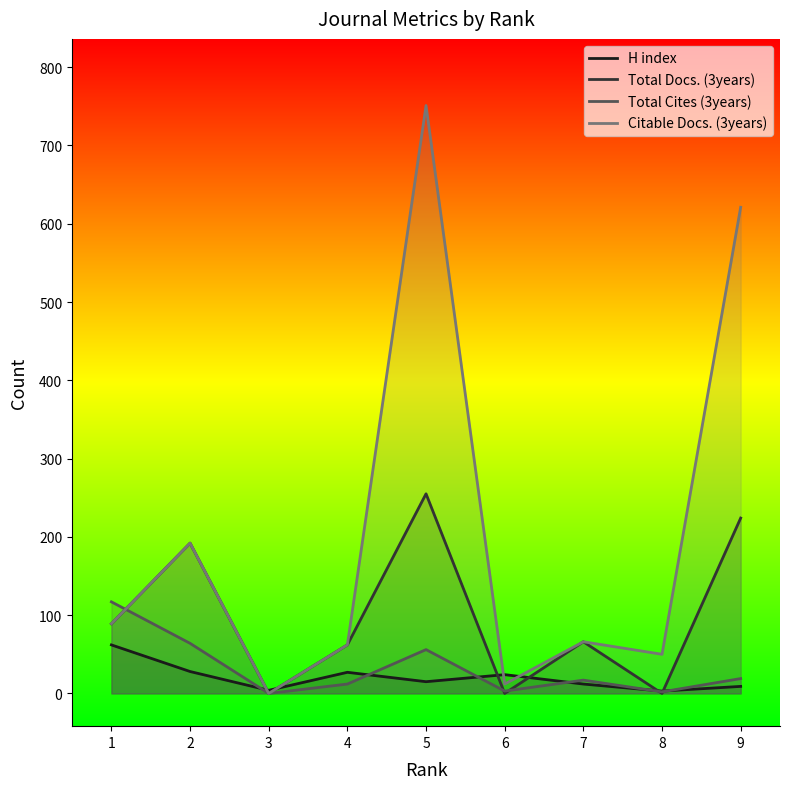

At how many categories does at least one series exceed 436?

2